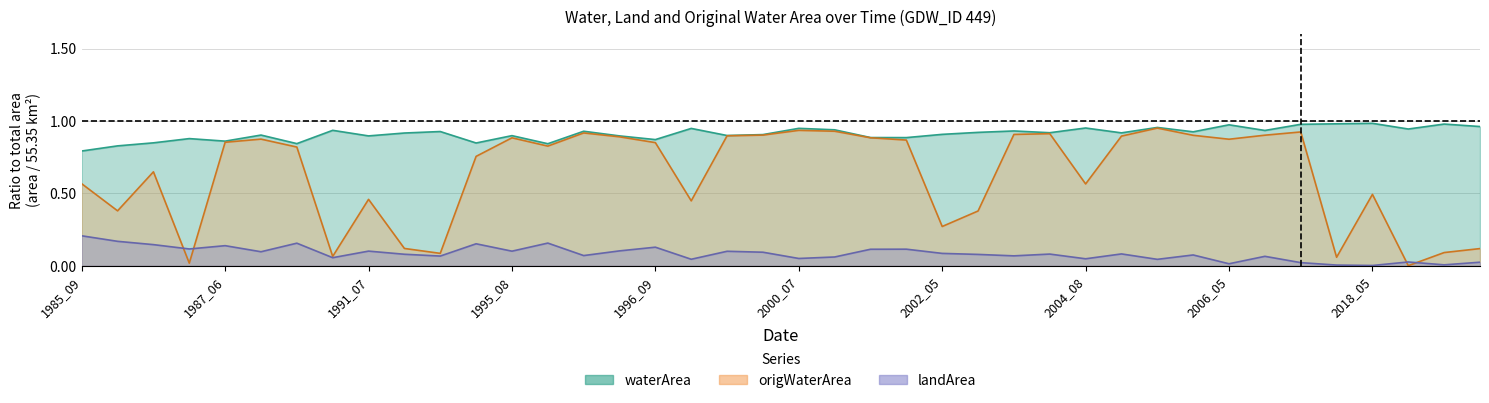

How many lines are shown in the chart?

3